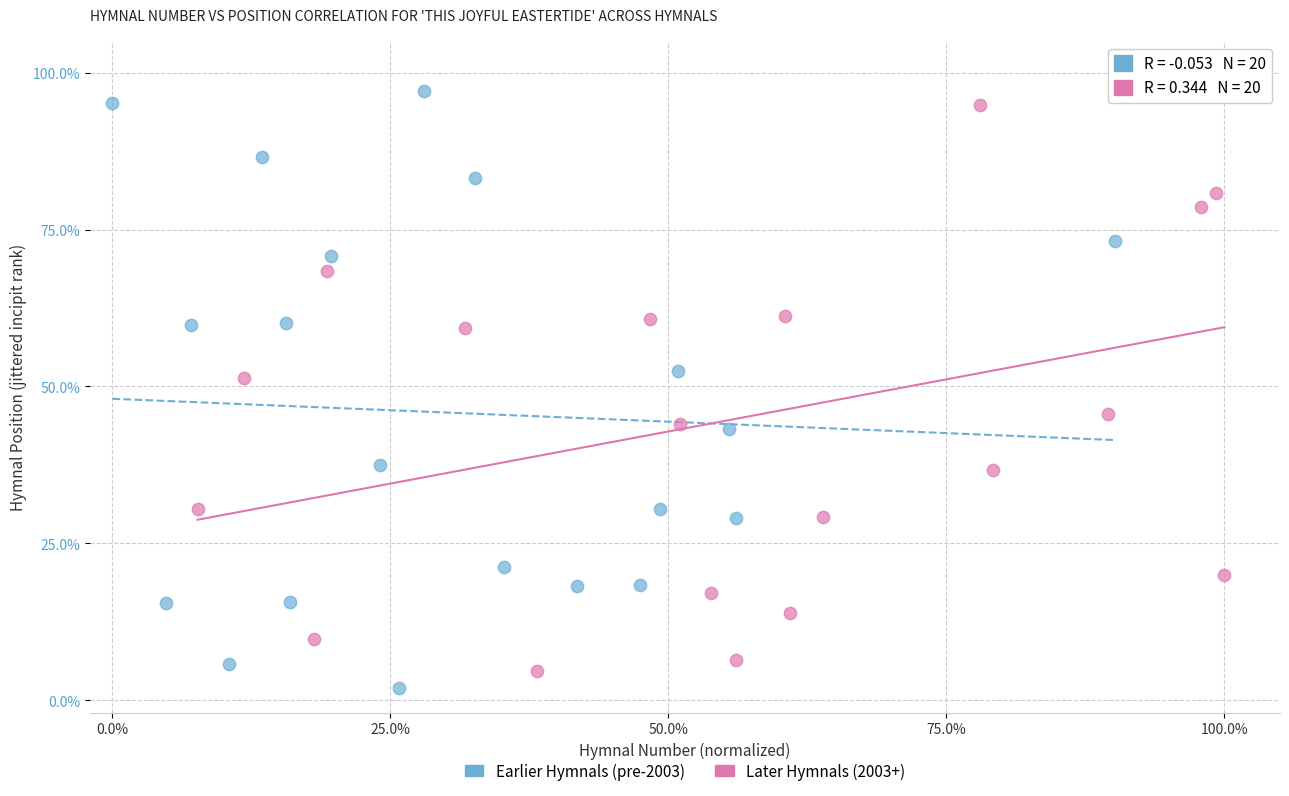

Which series has the largest Y range (max minus min)?

Earlier Hymnals (pre-2003)